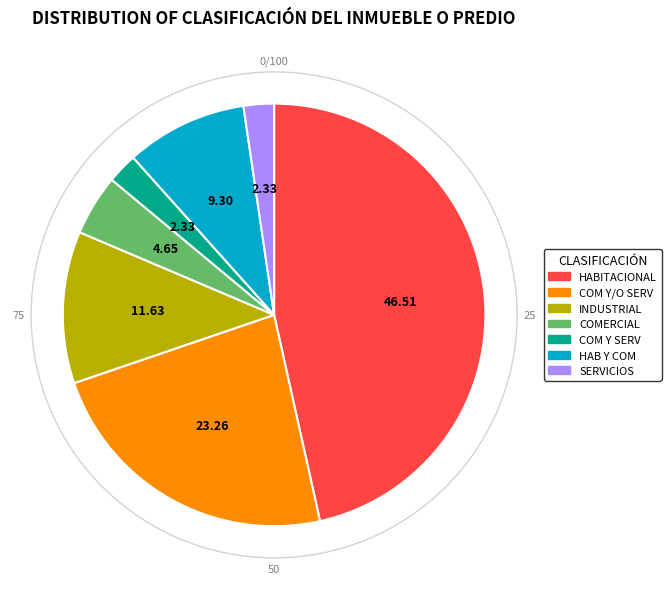

Is there a majority slice in this chart?

No